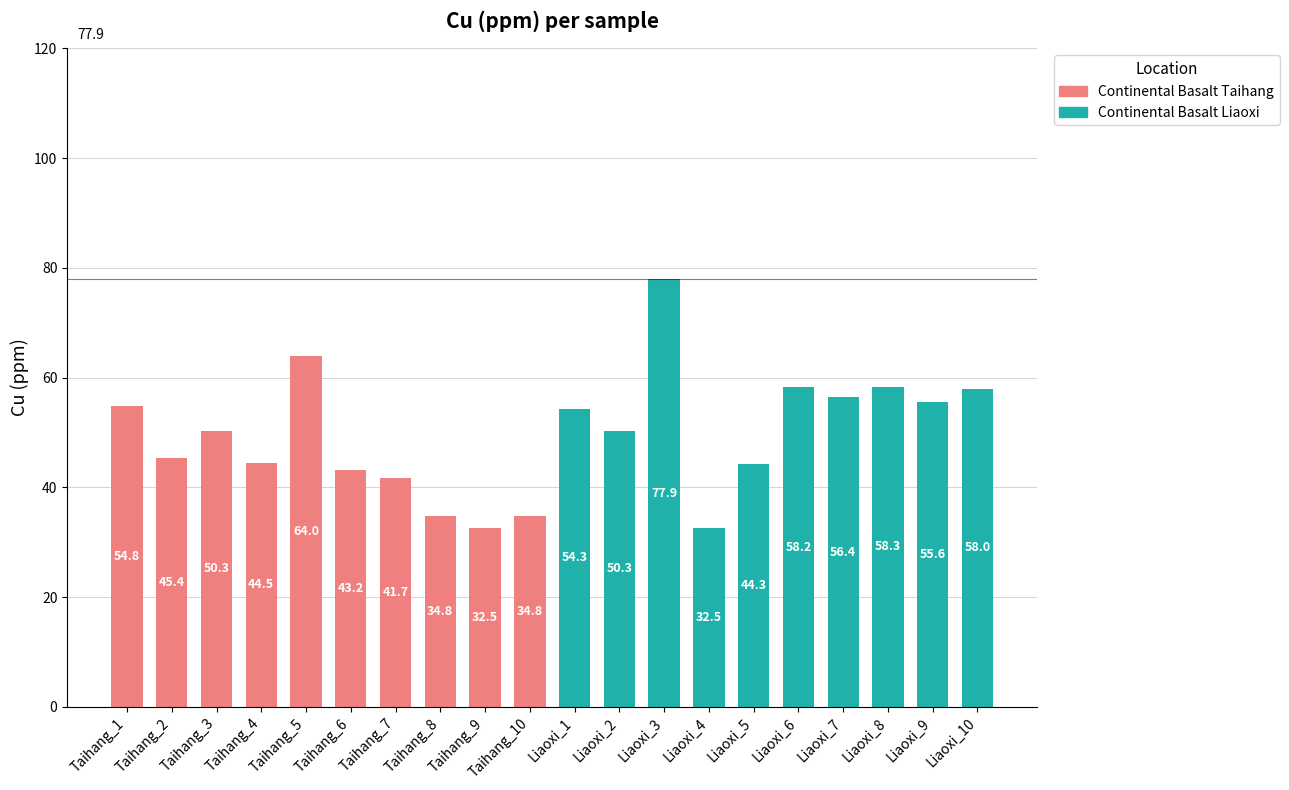

Count the number of data series in this chart.

1